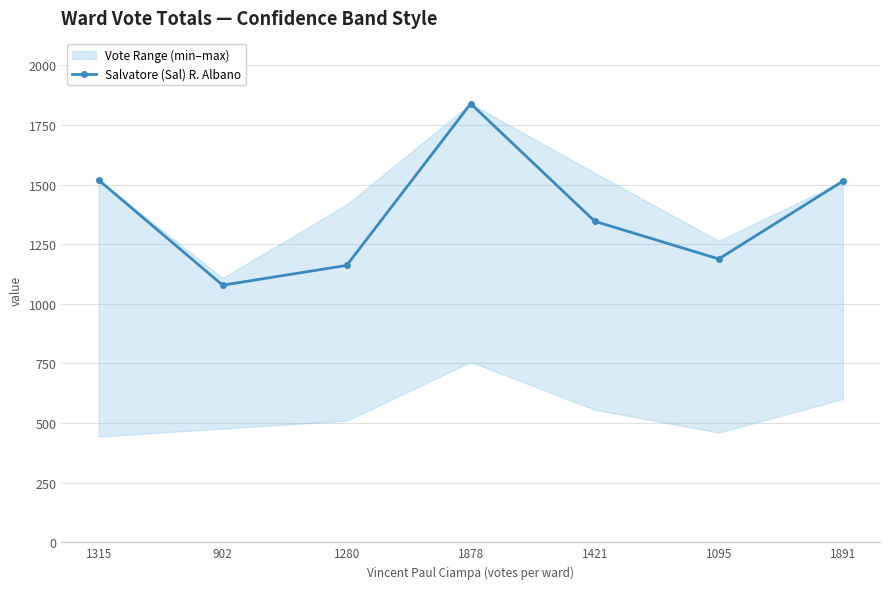

How many lines are shown in the chart?

1